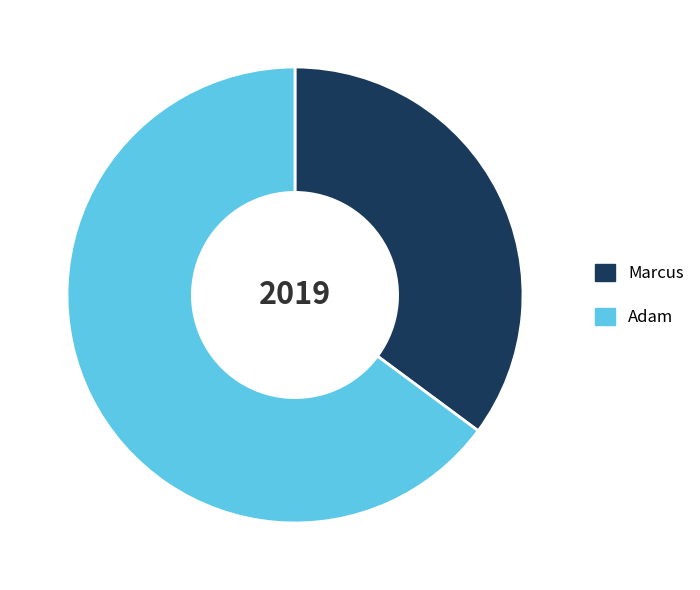

Is it true that Adam is 54% of the pie?

False